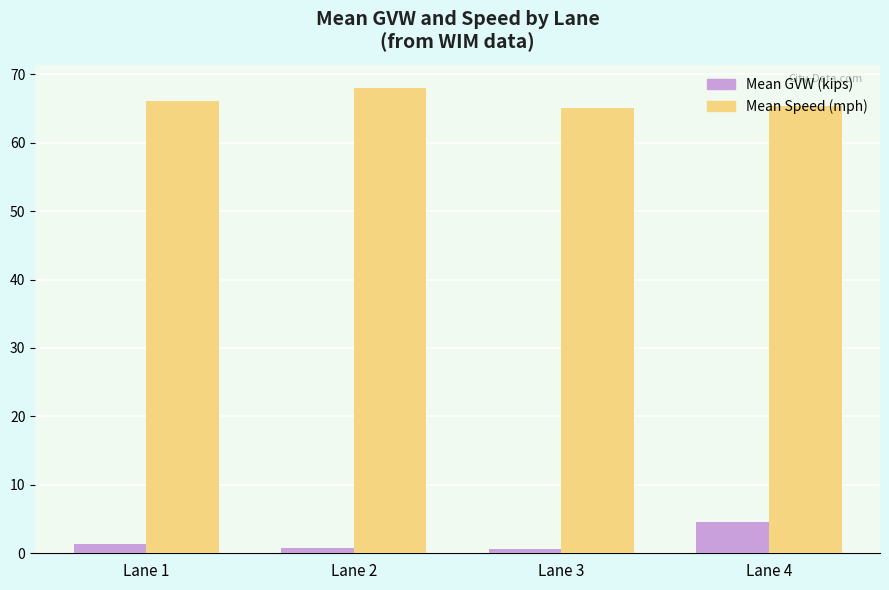

What value does the Mean Speed (mph) series have at Lane 1?

66.2